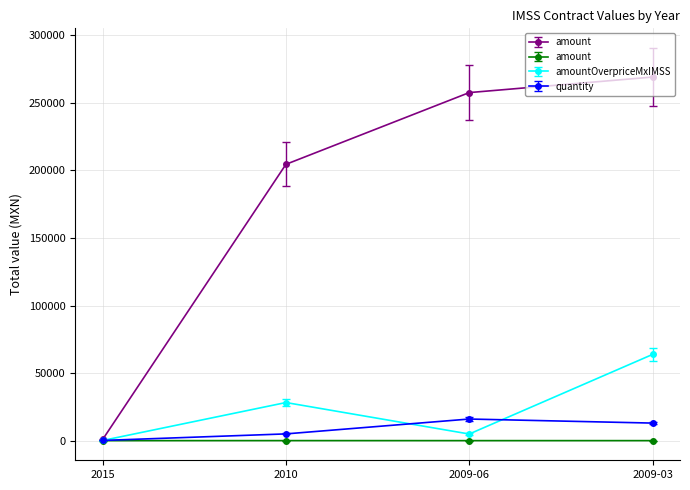

What is the difference between the second highest and minimum values in the contracts.items.unit.value.amount series?

12.0